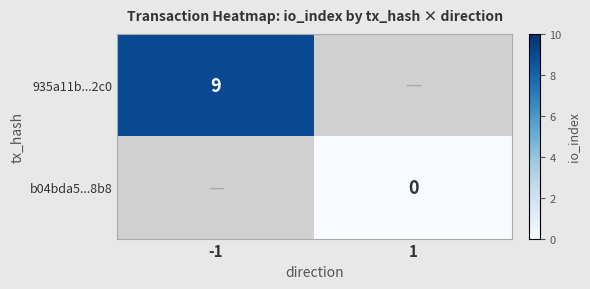

At how many categories does at least one series exceed 2?

1